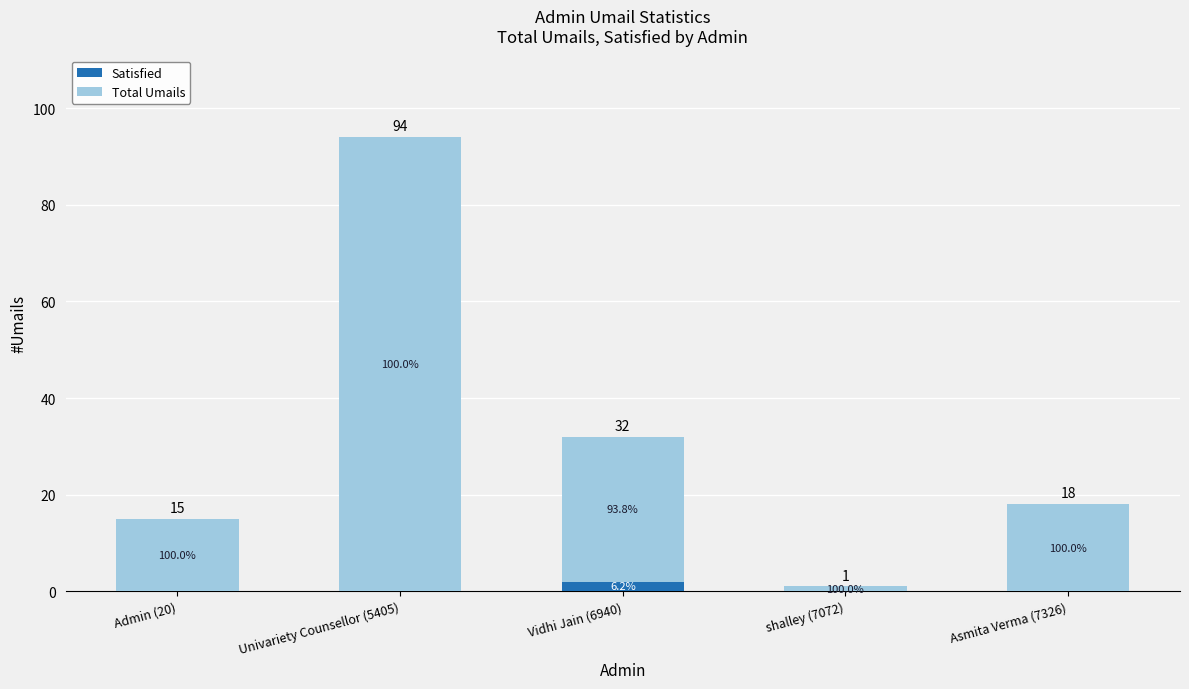

What are all the series names shown in the legend?

Satisfied, Total Umails